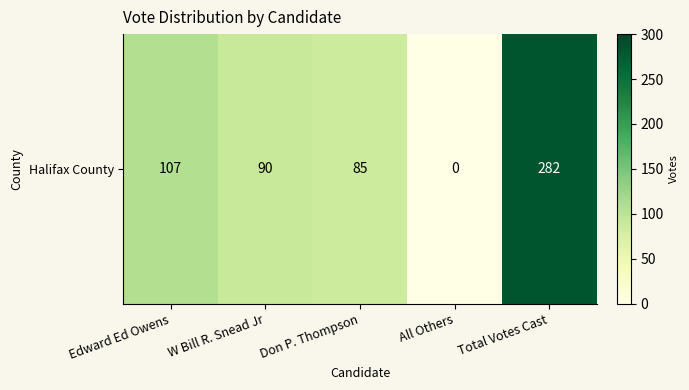

Which label corresponds to the smallest value in the chart?

All Others